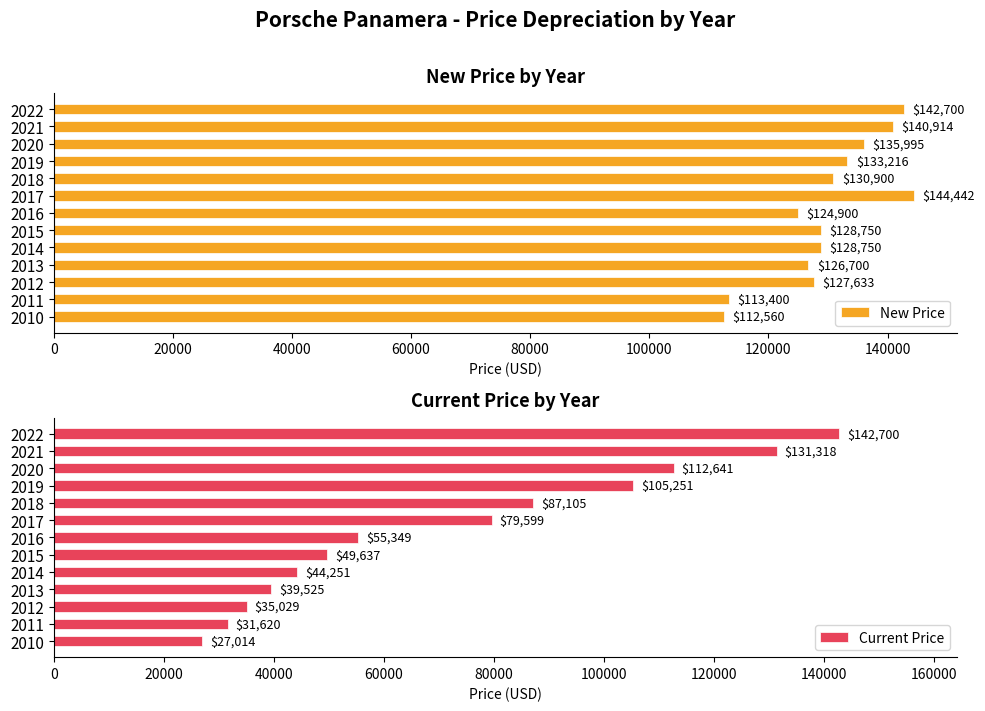

The value of Current Price at 2022 is 142700. True or false?

True